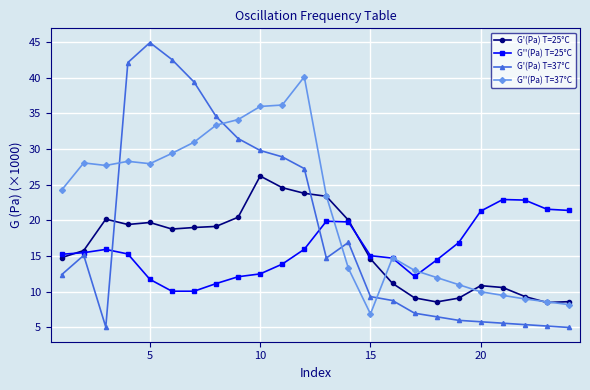

Which series has the largest total across all categories?

G''(Pa) T=37°C